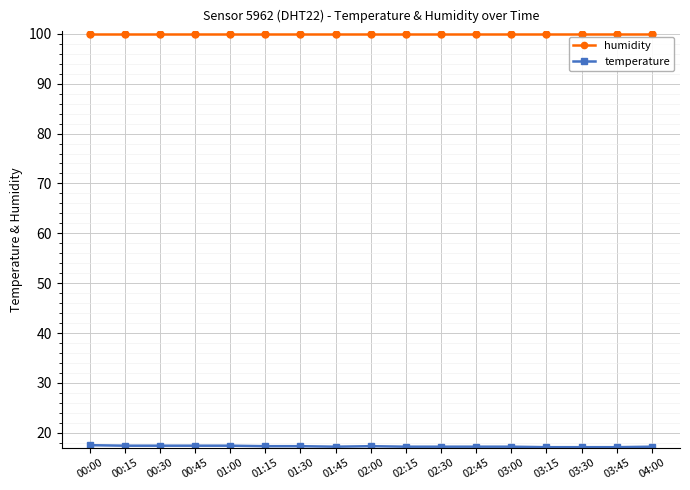

What is the smallest value displayed?

17.1